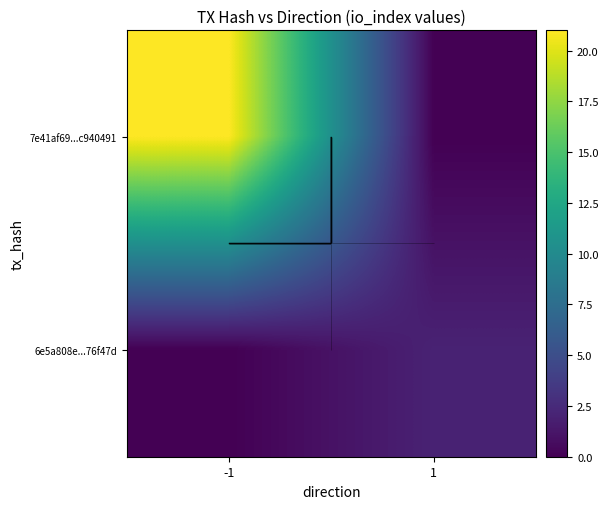

At which category does the chart reach its minimum across all series?

1